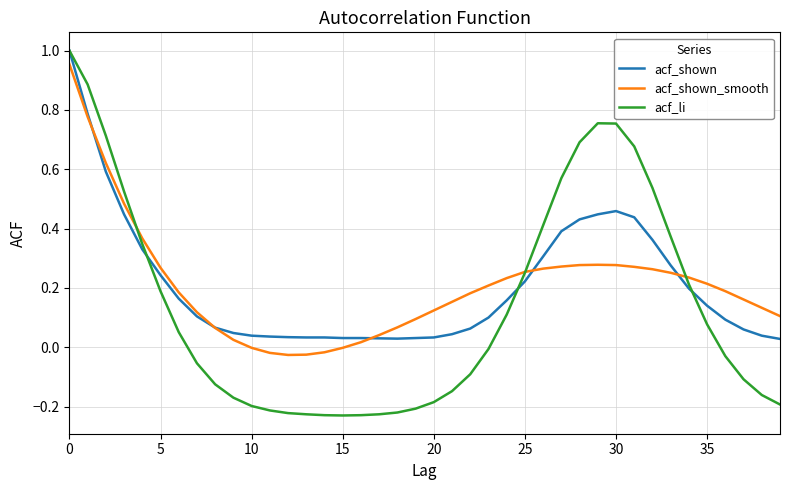

Which series has the widest spread of values?

acf_li